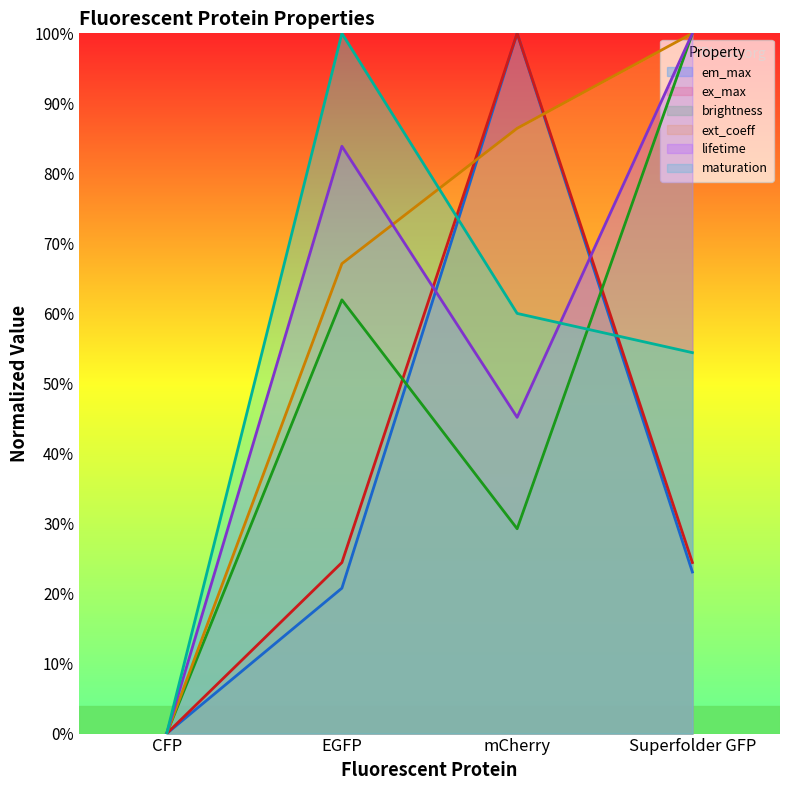

At which label does ex_max first exceed 24?

EGFP